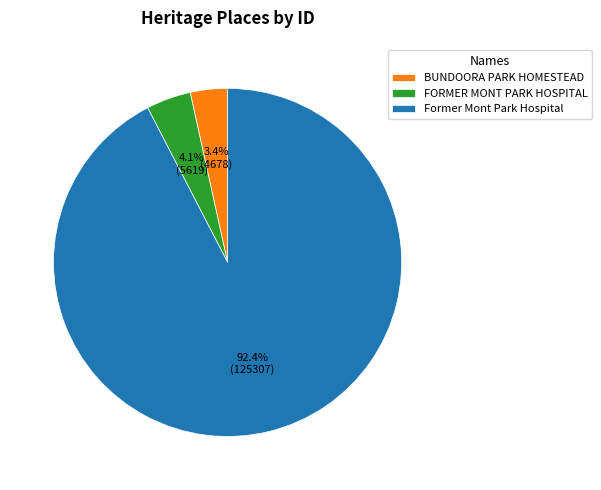

Rank the categories by value from lowest to highest.

BUNDOORA PARK HOMESTEAD, FORMER MONT PARK HOSPITAL, Former Mont Park Hospital